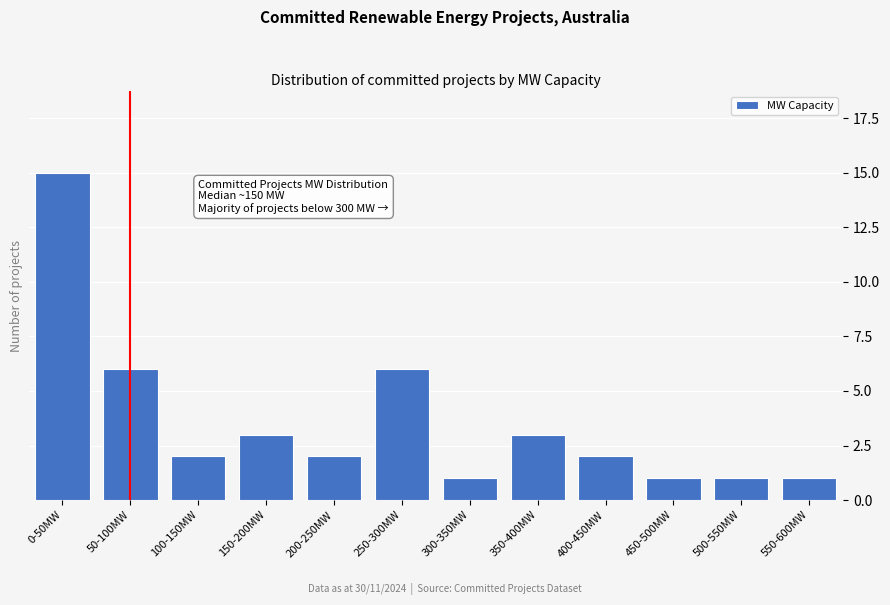

Reading left to right, transcribe all the data shown in this chart.

0-50MW=15	50-100MW=6	100-150MW=2	150-200MW=3	200-250MW=2	250-300MW=6	300-350MW=1	350-400MW=3	400-450MW=2	450-500MW=1	500-550MW=1	550-600MW=1